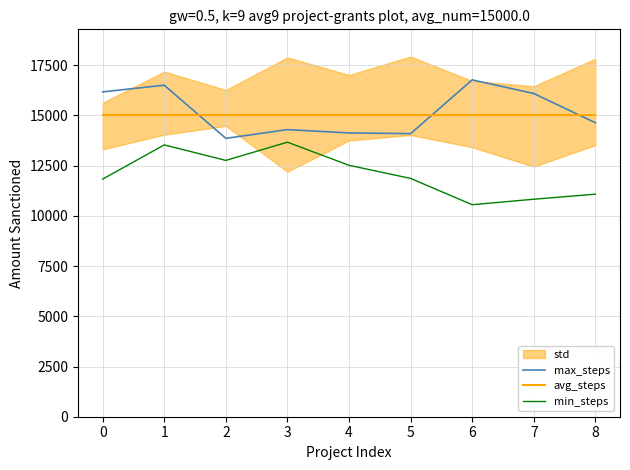

What is the value of the avg_steps point at the 9th from the left?

15000